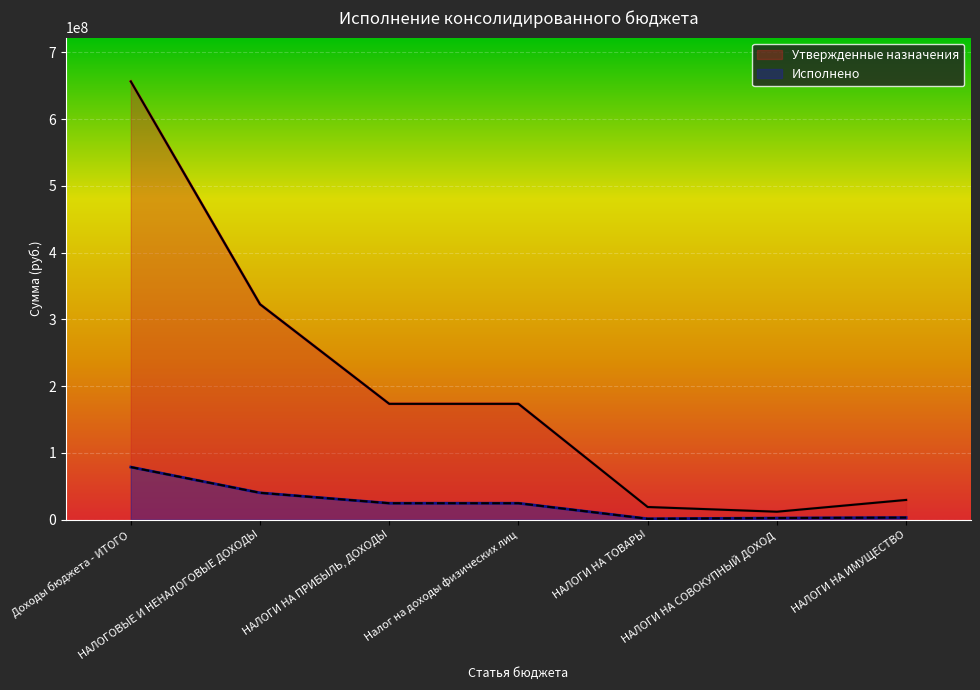

What is the maximum value shown in the chart?

656319010.0